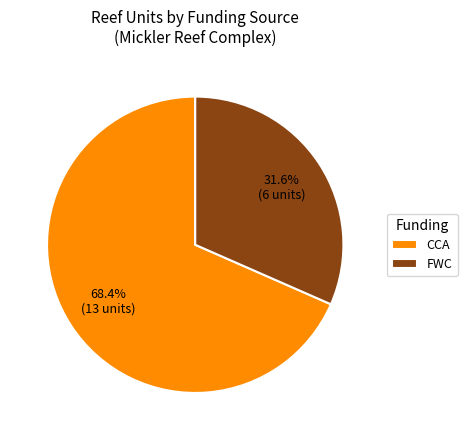

What is the smallest slice in the pie chart?

FWC